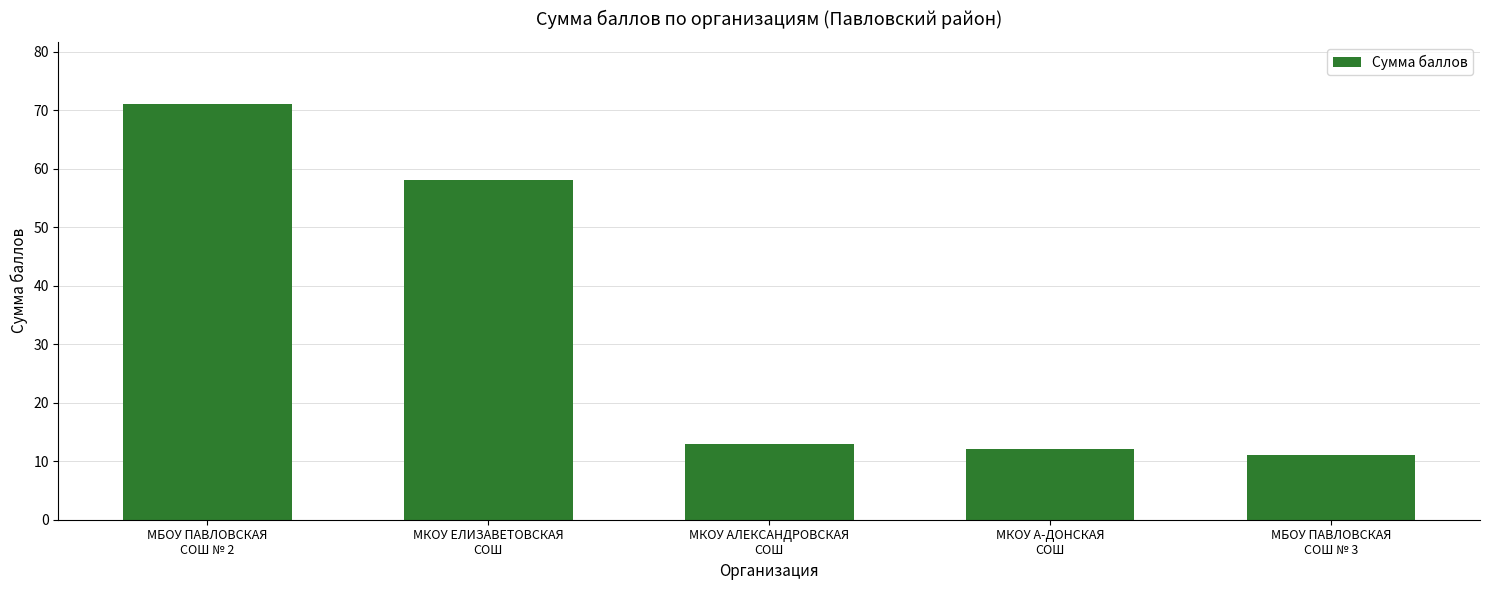

How many series are shown in this chart?

1